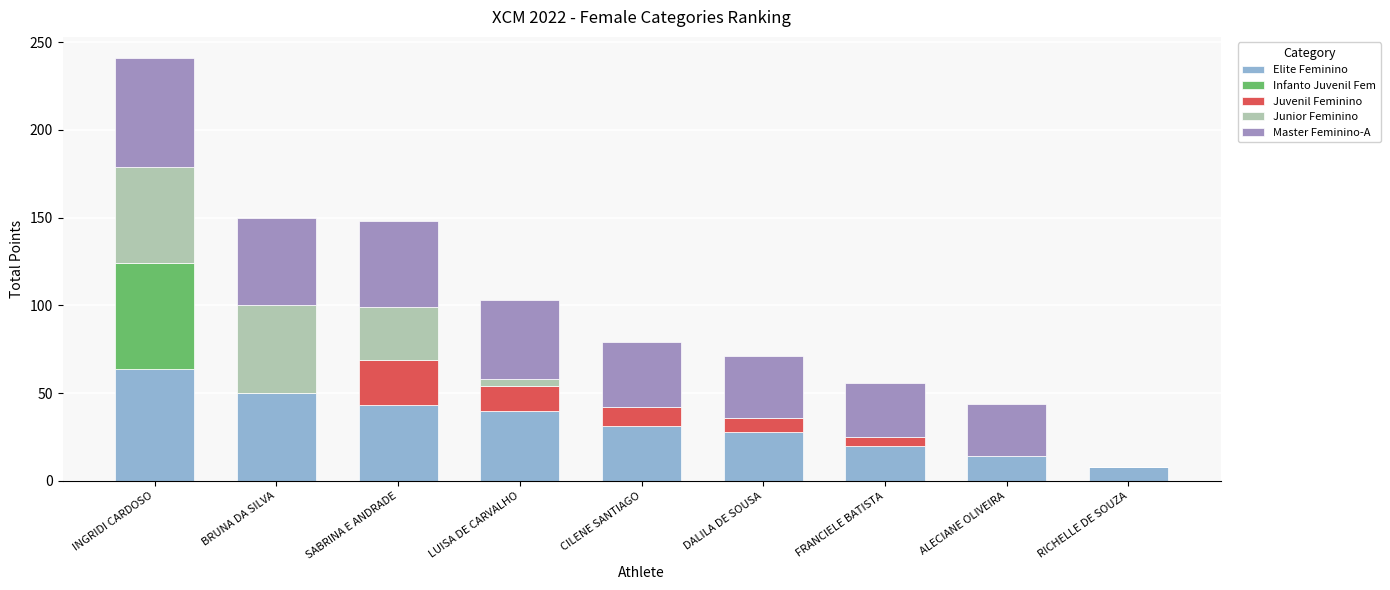

Are the bars grouped side by side (vs. stacked)?

No